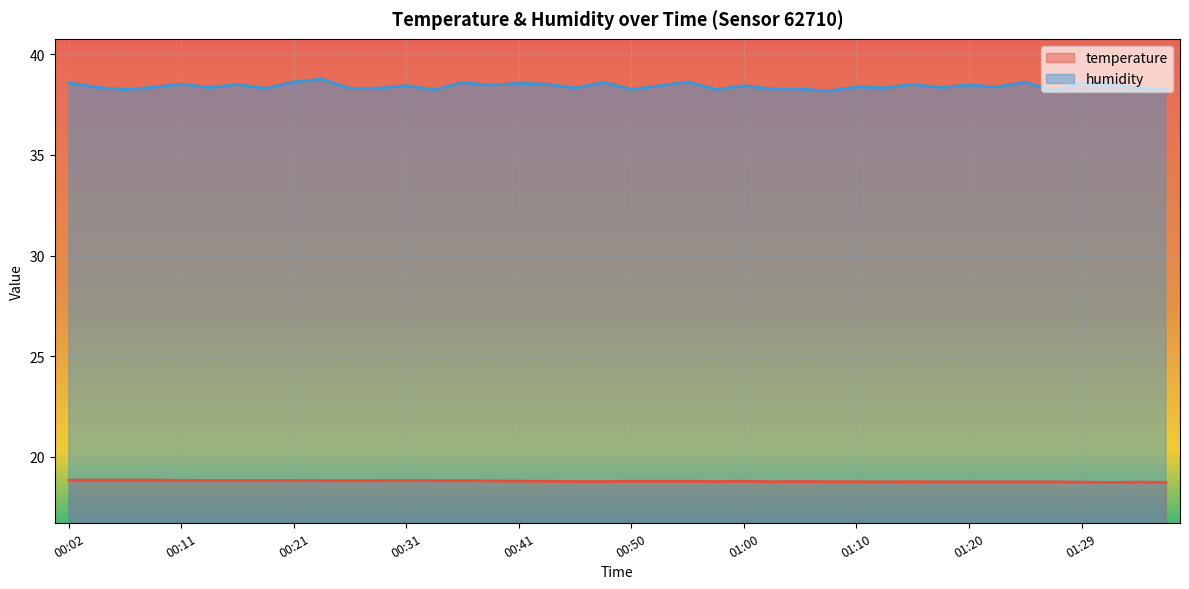

What is the label of the 2nd point from the right?

01:34